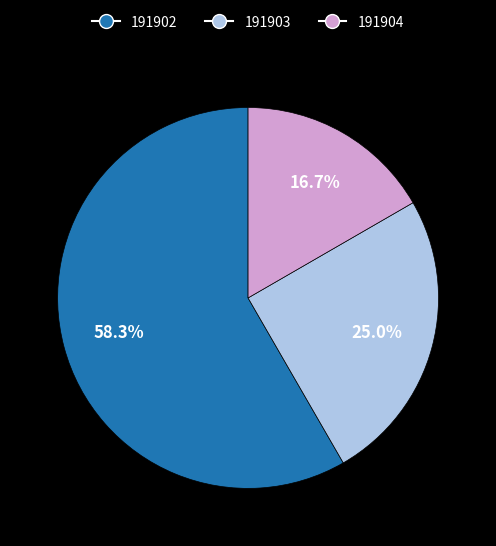

Which slice represents more than half of the pie?

191902